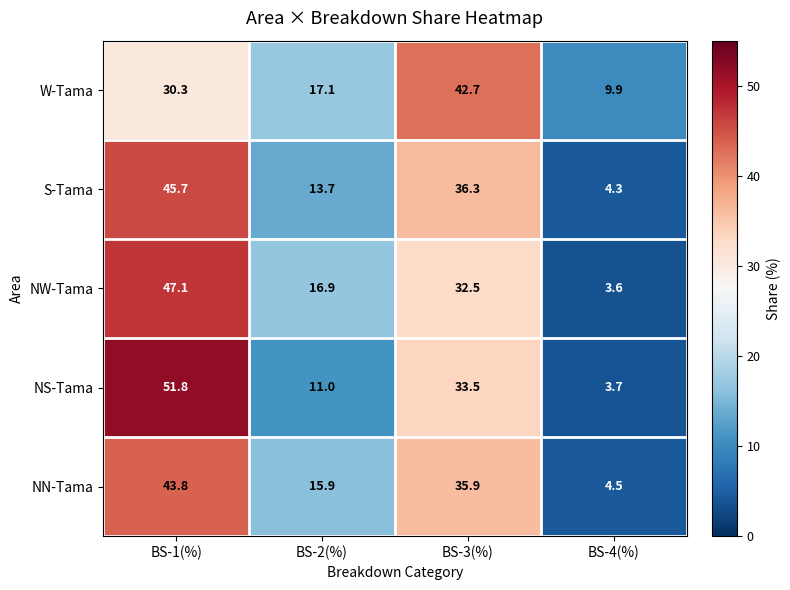

Rank the categories by NW-Tama value from highest to lowest.

BS-1(%), BS-3(%), BS-2(%), BS-4(%)